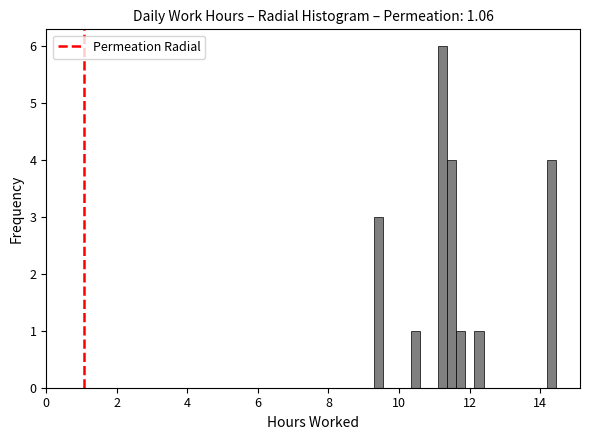

Around what value on the x-axis is the tallest bar? Give the approximate position of its centre, as read against the axis.

11.2